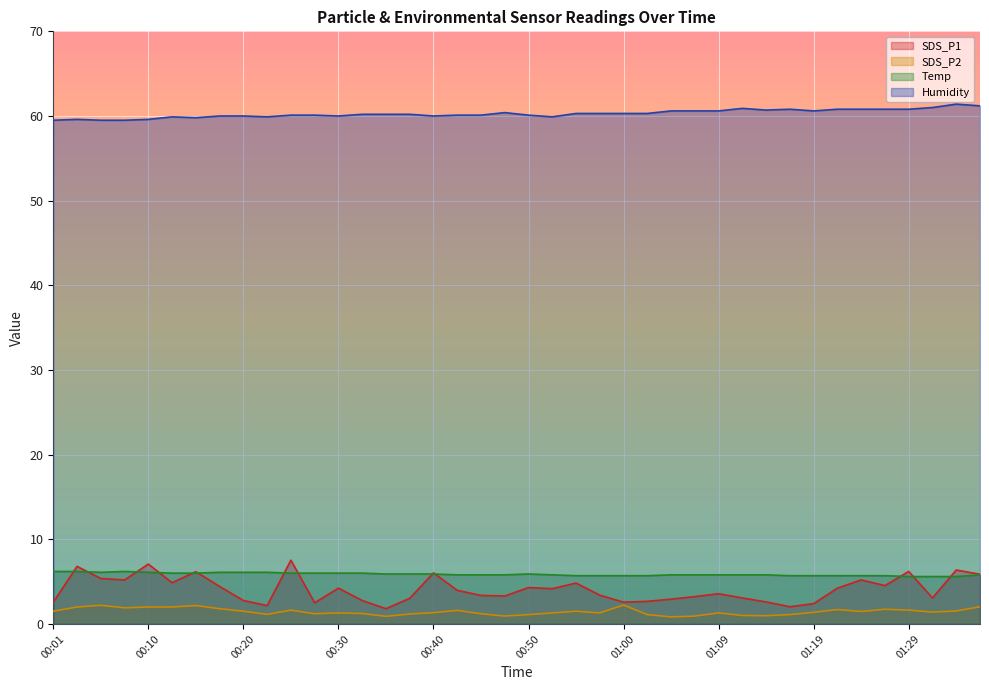

Which series has the widest spread of values?

SDS_P1